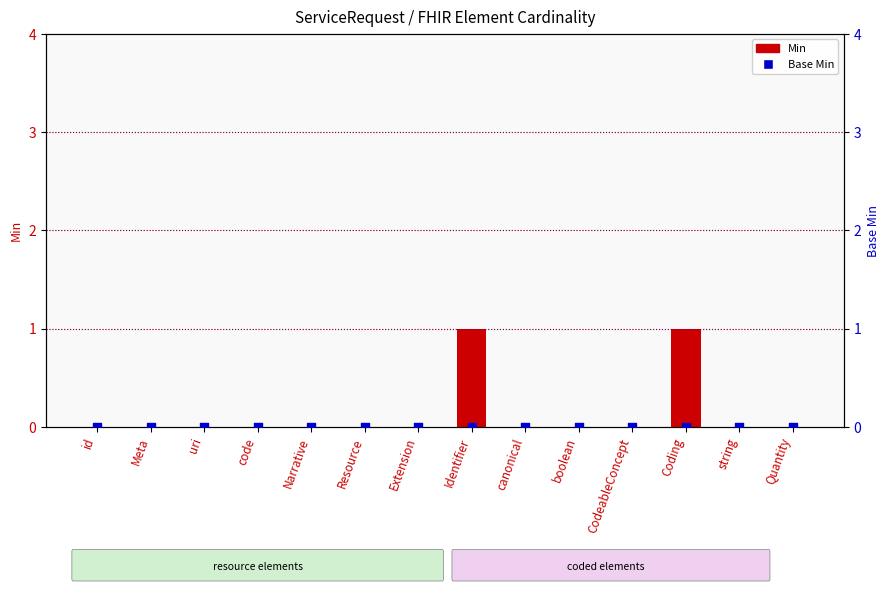

What are all the series names shown in the legend?

Min, Base Min